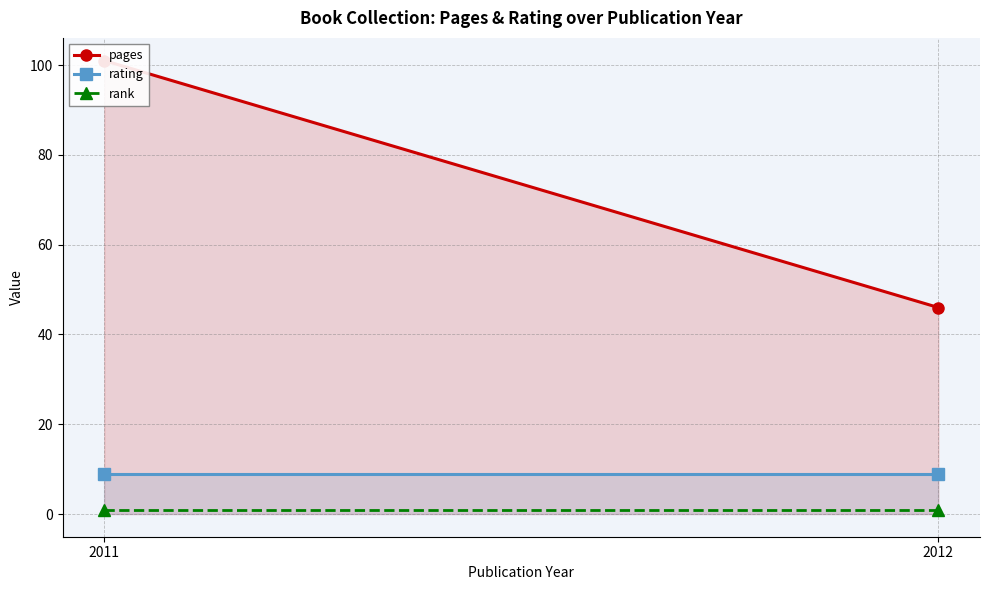

Which series changed the most between 2011 and 2012?

pages